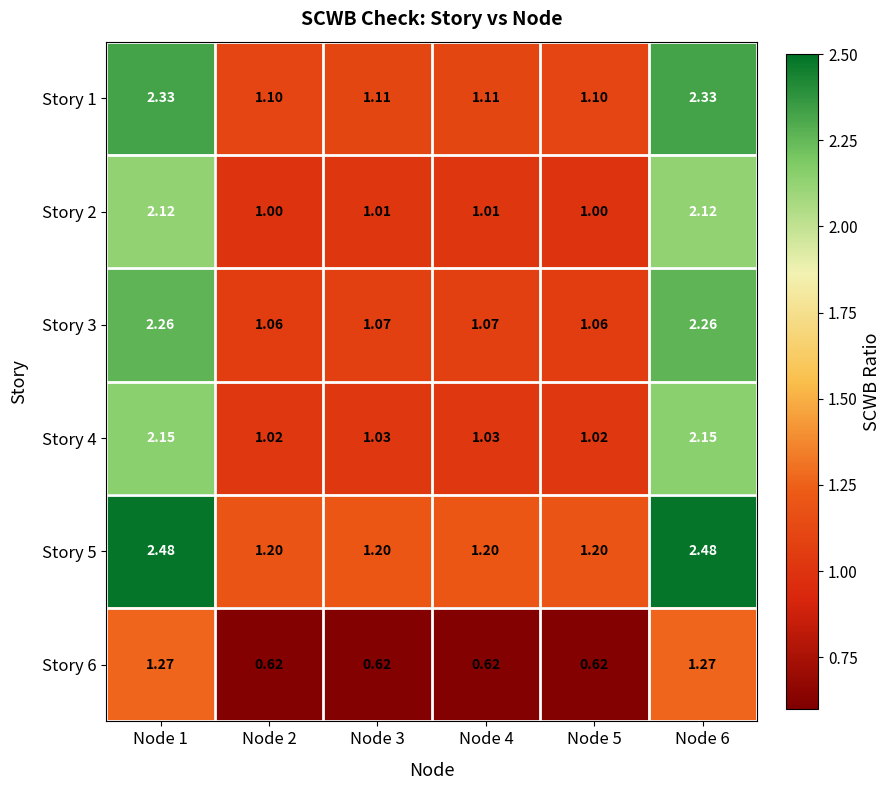

Is the value of Story 4 at Node 1 greater than the value of Story 2 at Node 2?

Yes